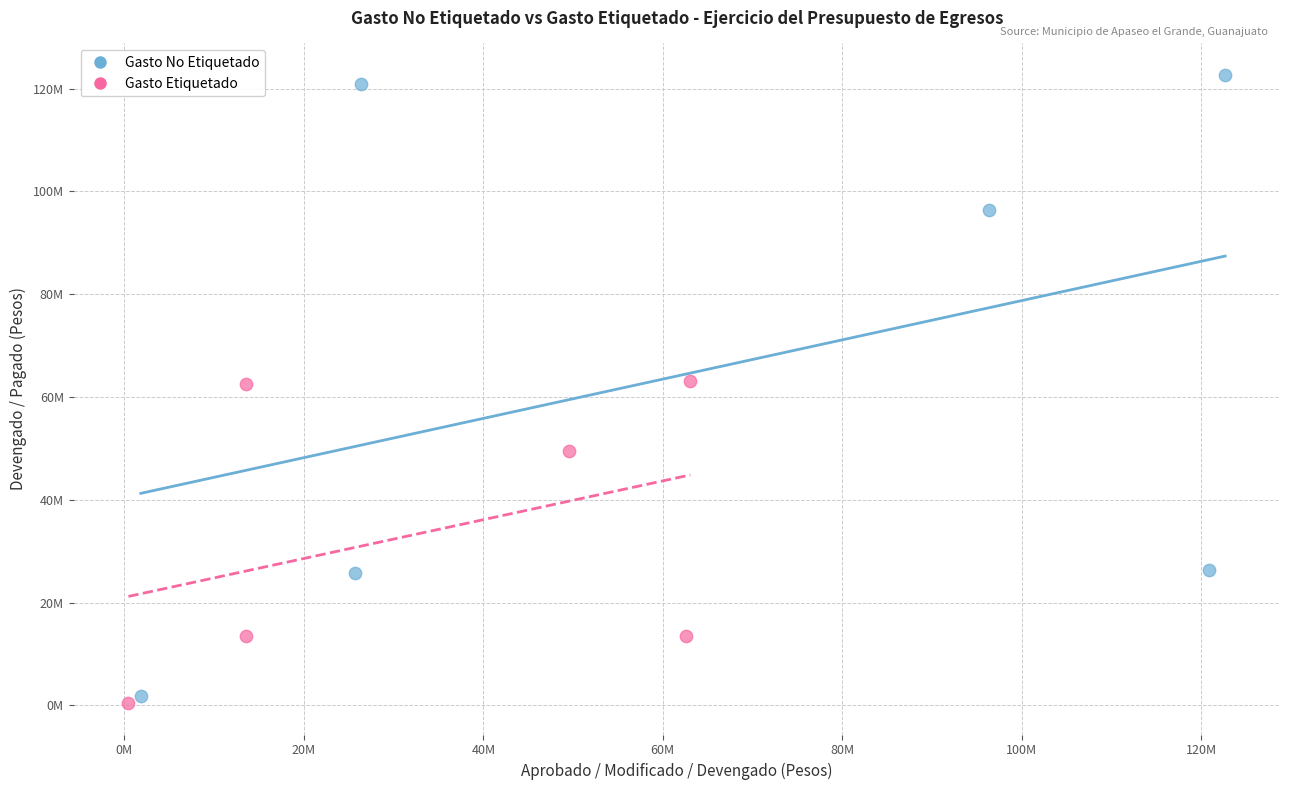

What are all the series names shown in the legend?

Gasto No Etiquetado, Gasto Etiquetado